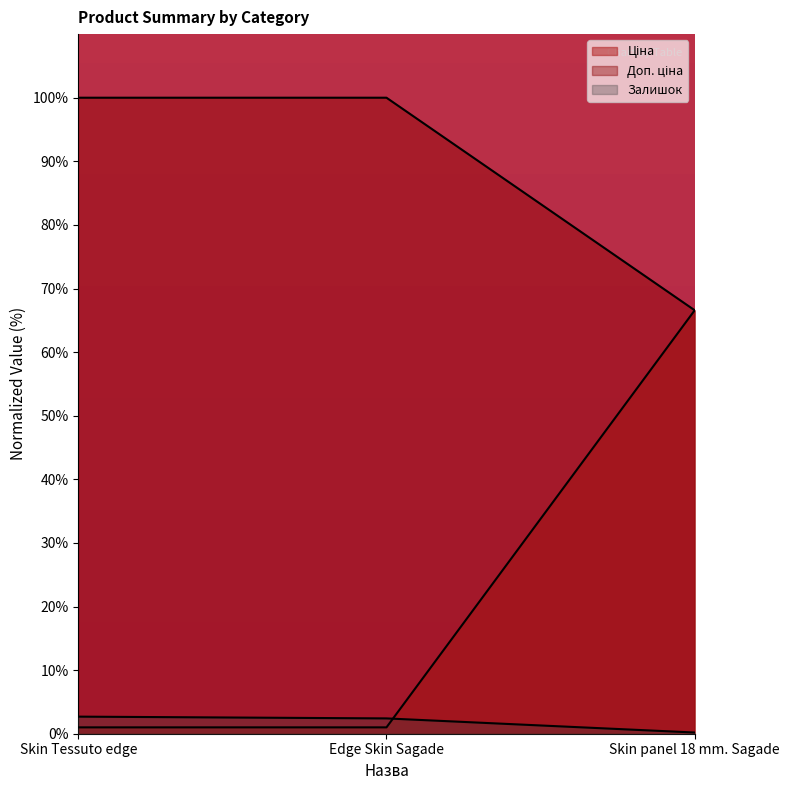

Which series changed the most between Edge Skin Sagade and Skin panel 18 mm. Sagade?

Ціна